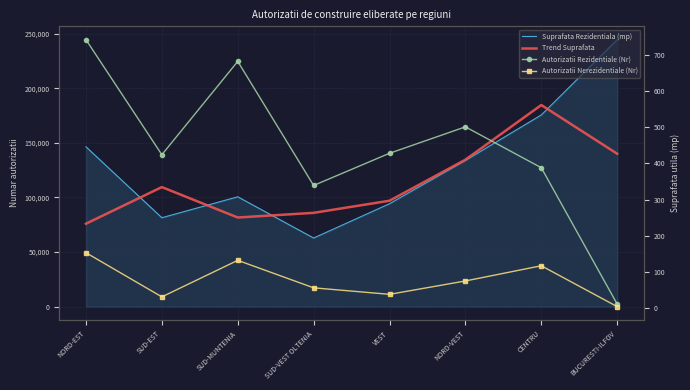

The Autorizatii Nerezidentiale (Nr) series shows 44.9 at NORD-VEST. True or false?

False